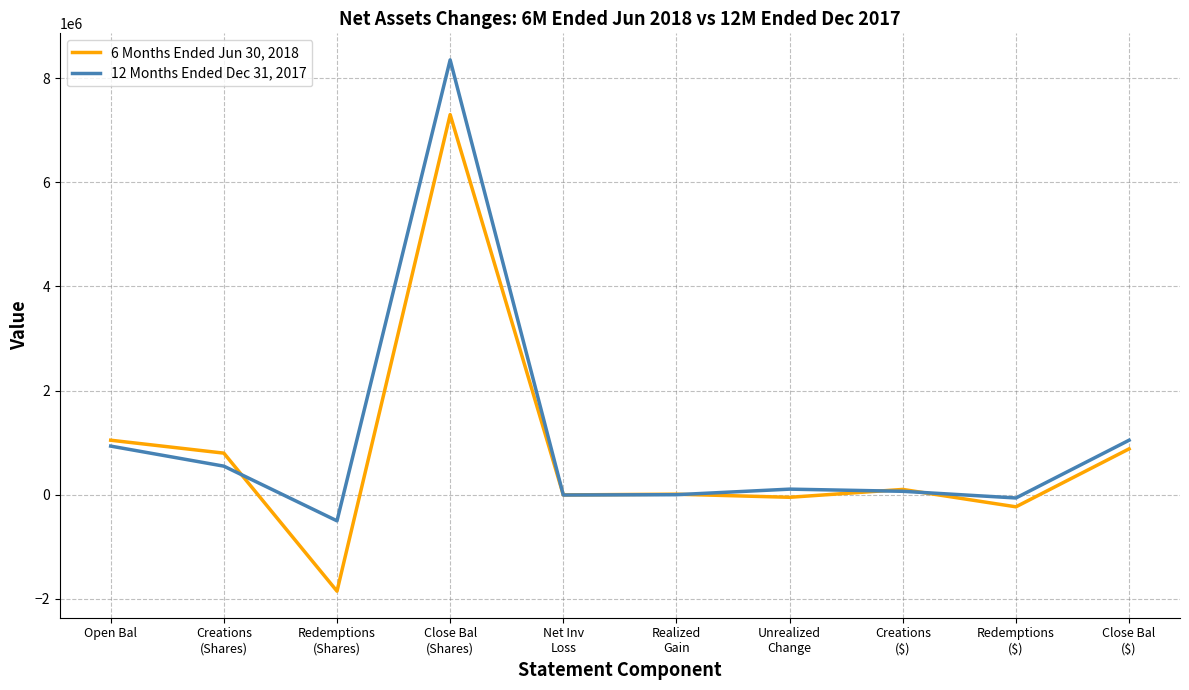

At which category is the sum across all series the highest?

Close Bal
(Shares)